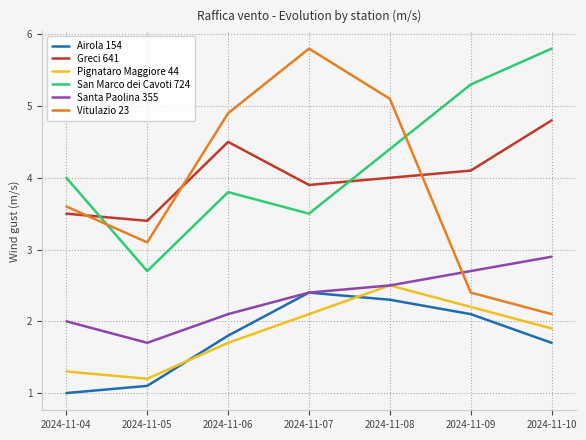

The San Marco dei Cavoti 724 series shows 3.5 at 2024-11-07. True or false?

True